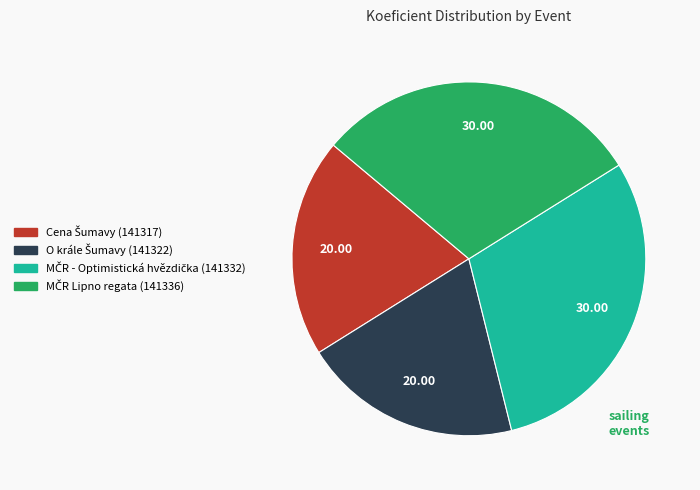

Does any single category account for the majority?

No